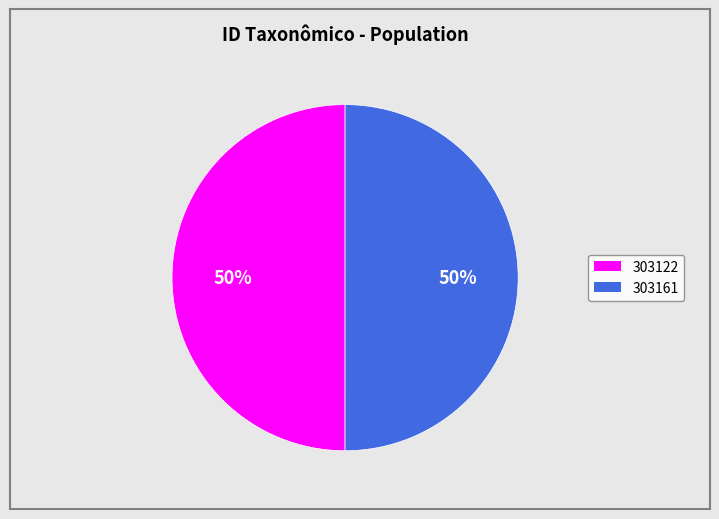

Is it true that 303122 is 65% of the pie?

False